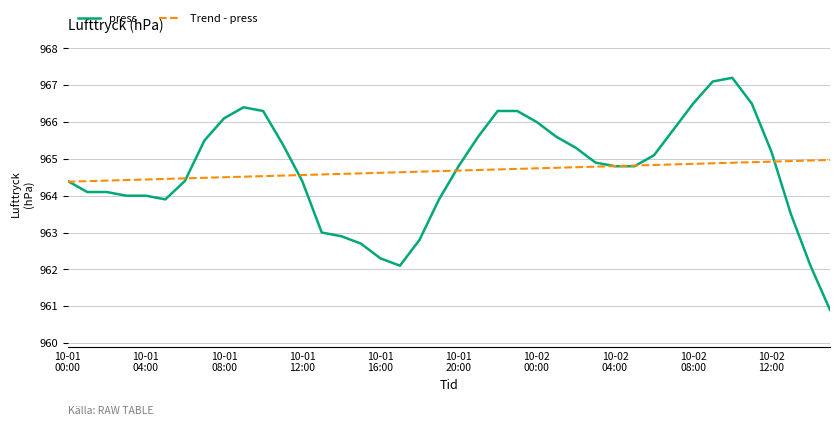

What is the smallest value displayed?

960.9